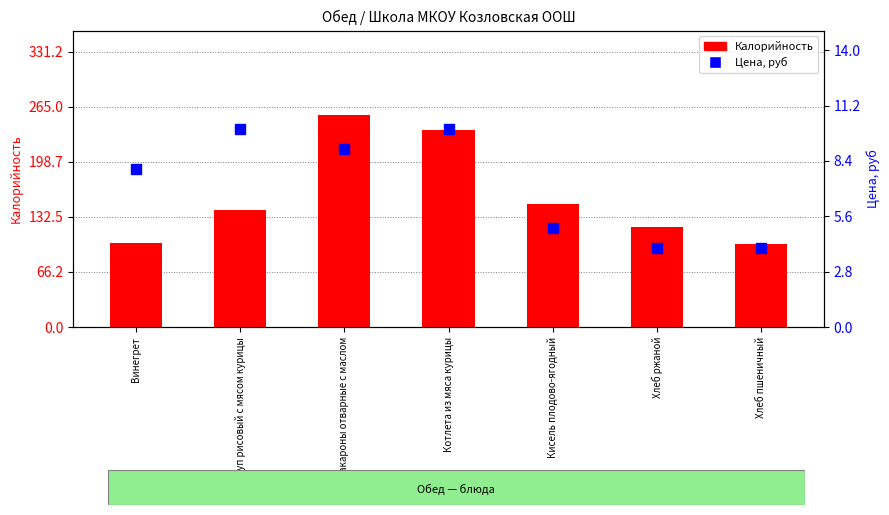

What are all the series names shown in the legend?

Калорийность, Цена, руб